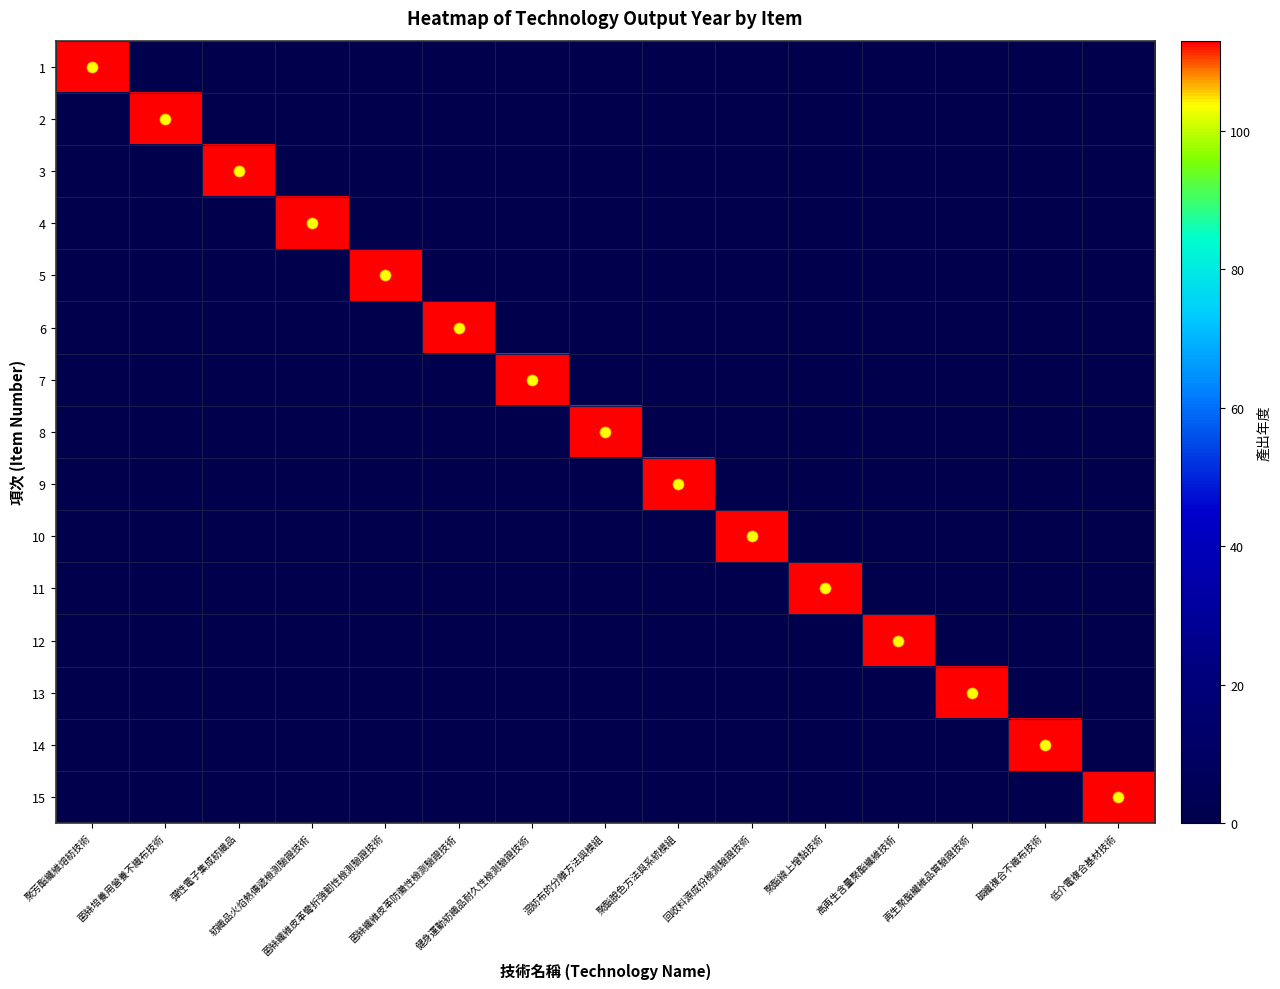

List the series in order of their peak value, lowest first.

1, 2, 3, 4, 5, 6, 7, 8, 9, 10, 11, 12, 13, 14, 15